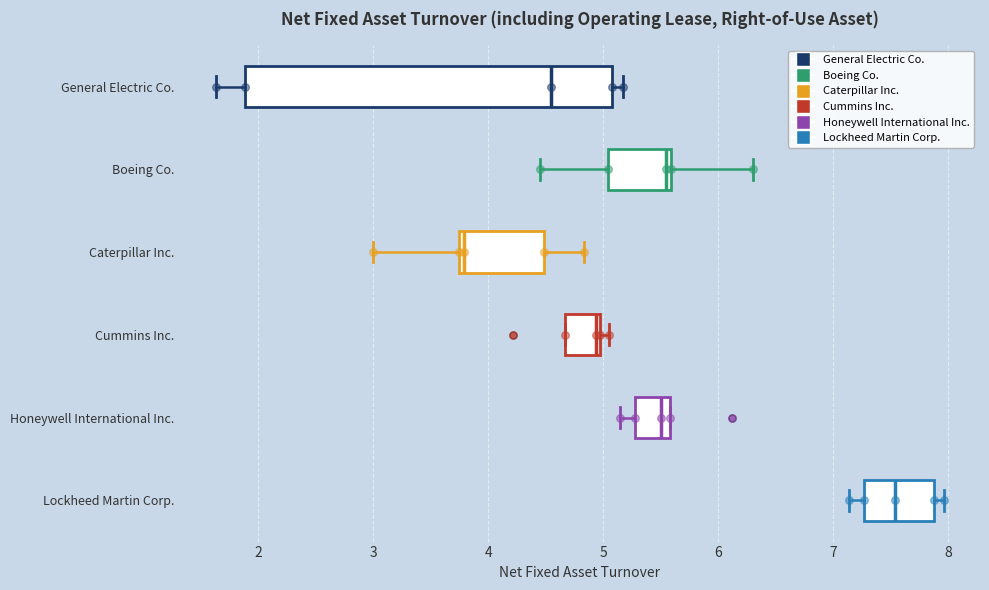

Where is the left edge of the box for General Electric Co. on the x-axis? The values are not printed on the chart, so give them approximately, as read against the axis.

1.9